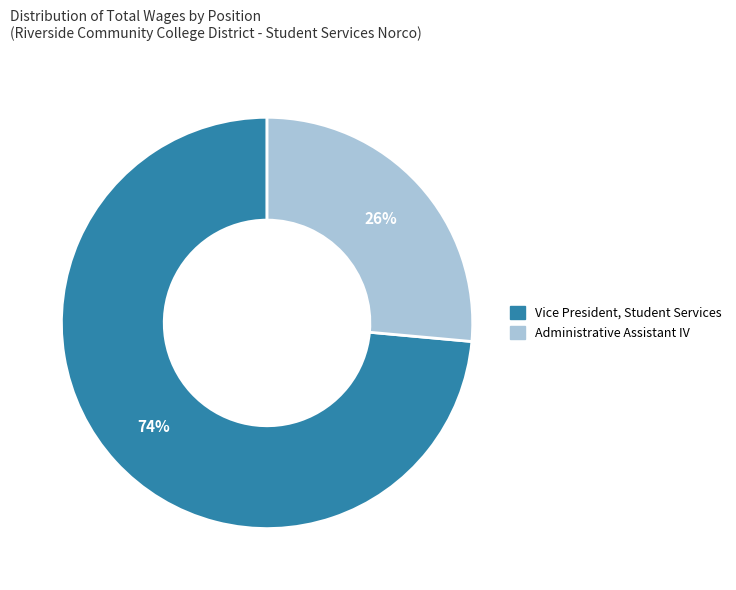

How many segments does this pie chart have?

2